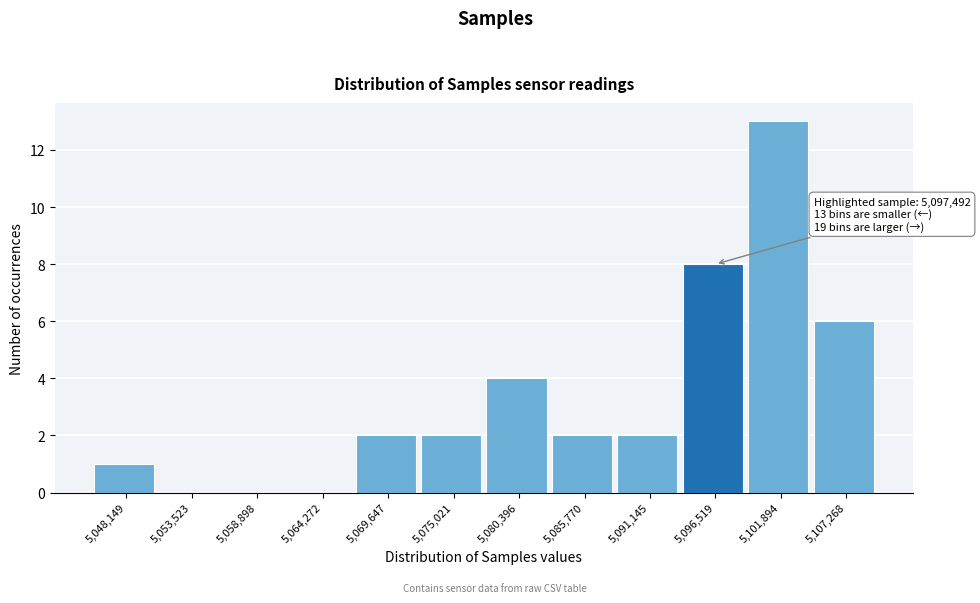

Which range on the x-axis has the tallest bar?

5099000 to 5105000